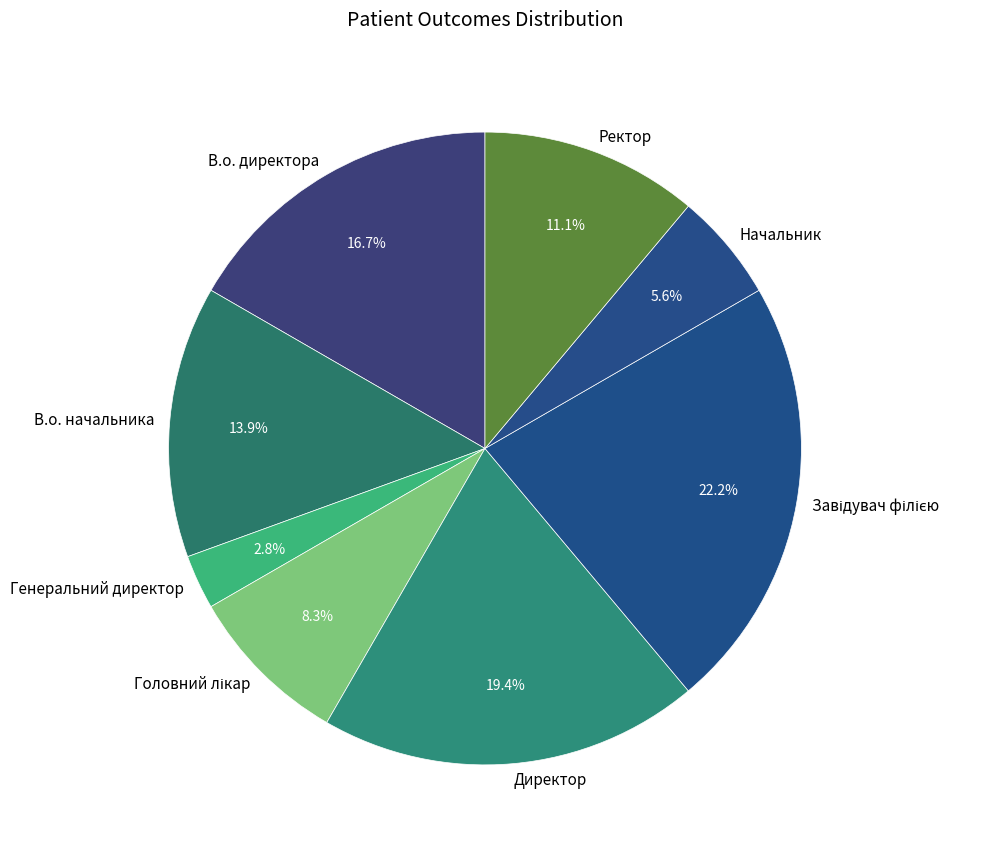

Which category has the smallest portion of the pie?

Генеральний директор